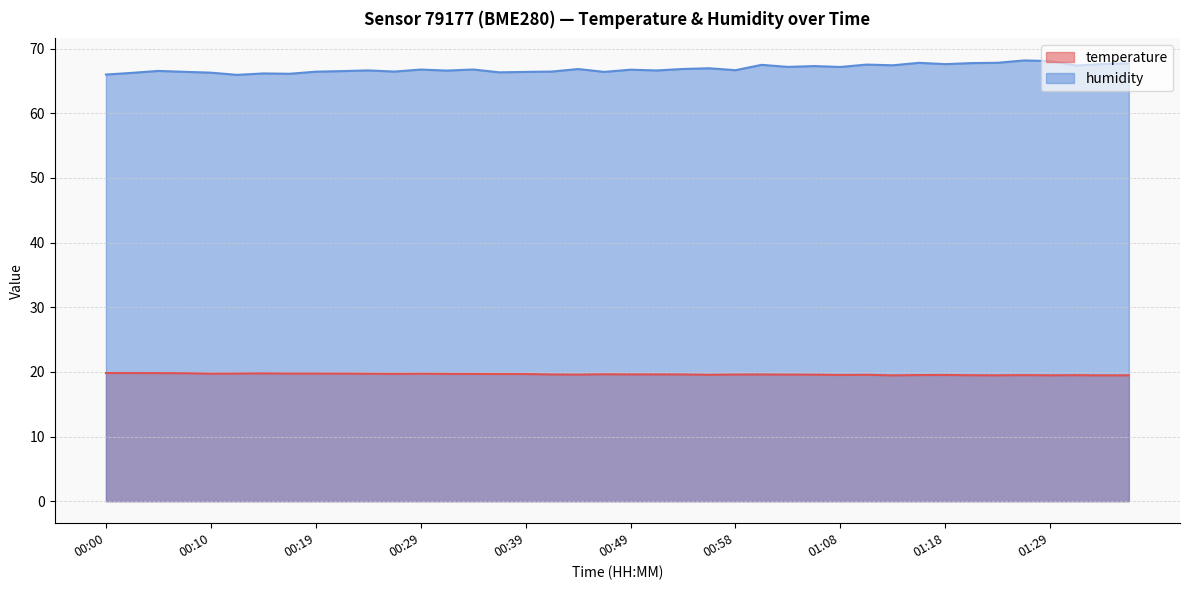

At which label does temperature reach its peak?

00:00